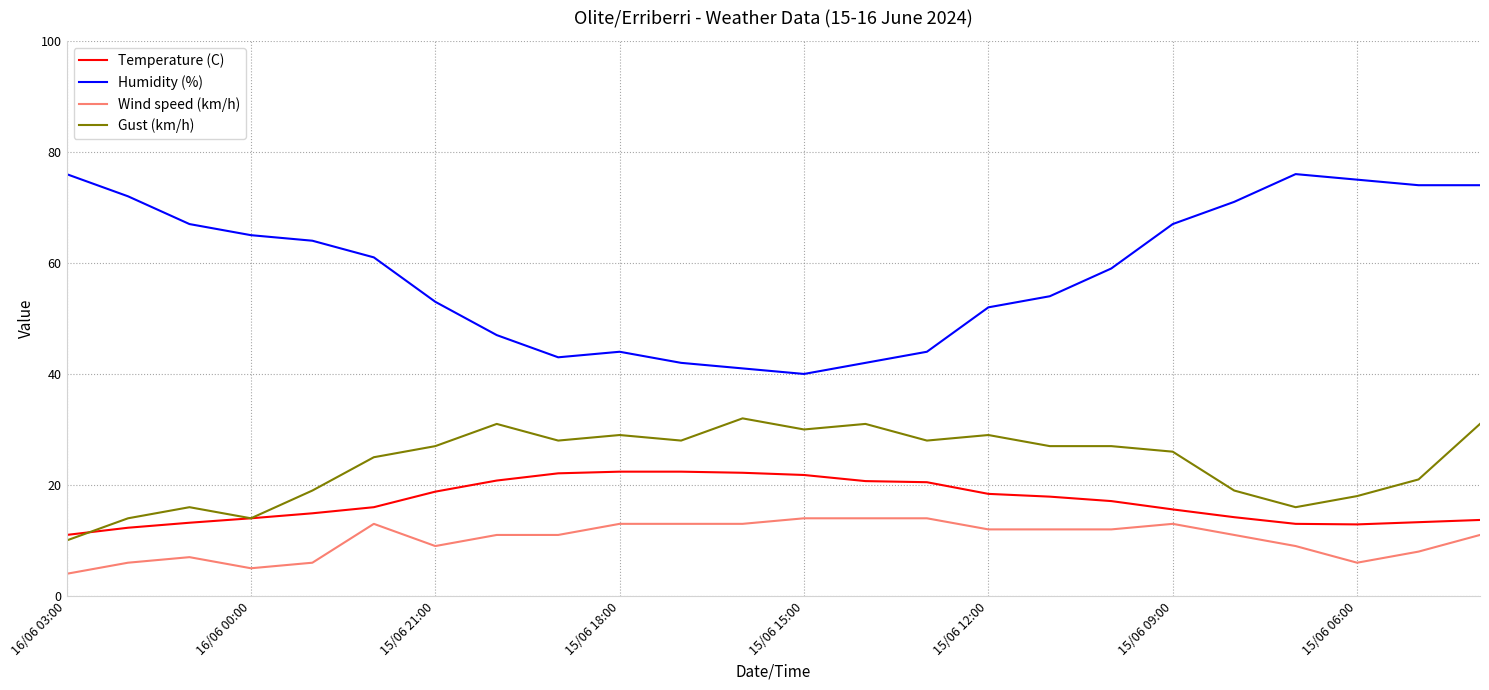

Which series has the largest total across all categories?

Humidity (%)